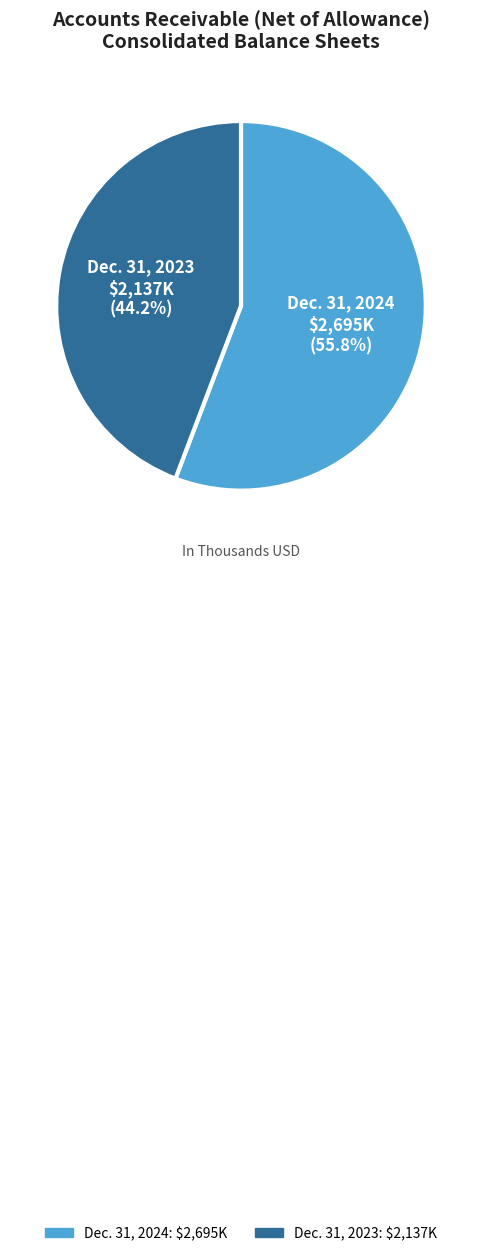

The Dec. 31, 2024 slice represents 47% of the pie. True or false?

False